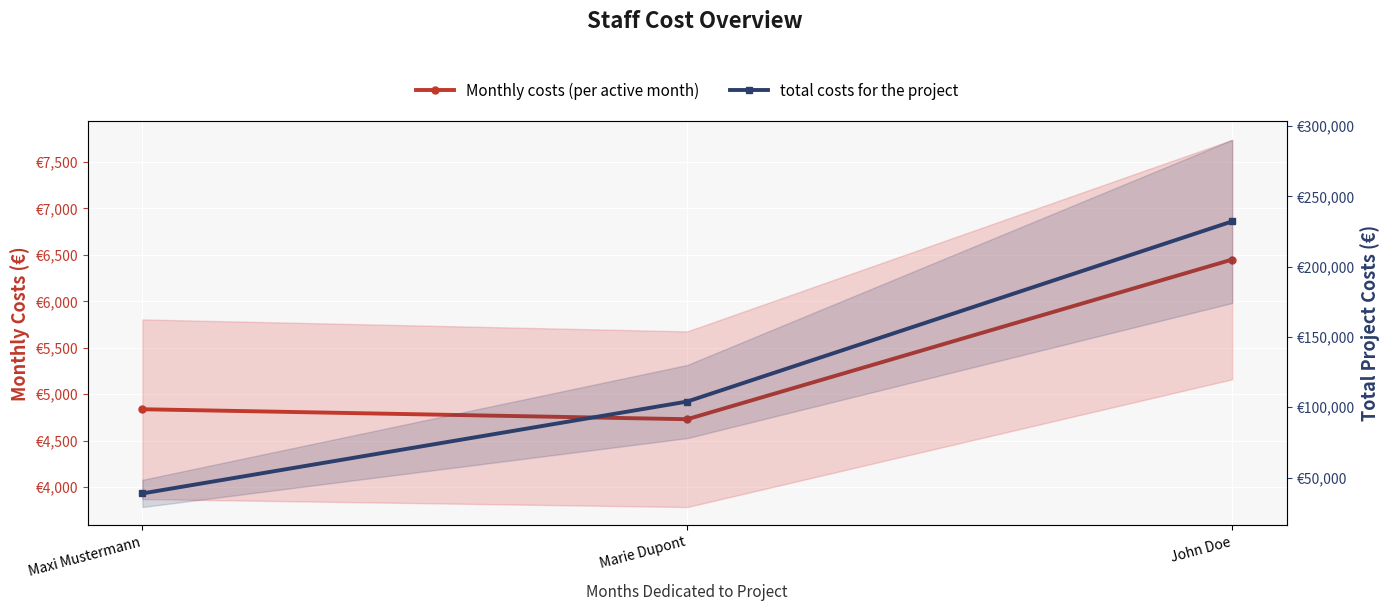

How many data points does each series have?

3